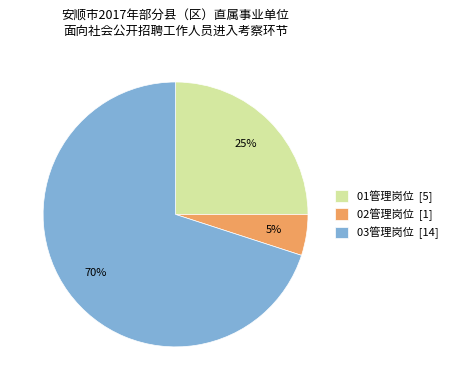

Is there any slice that represents more than half of the pie?

Yes